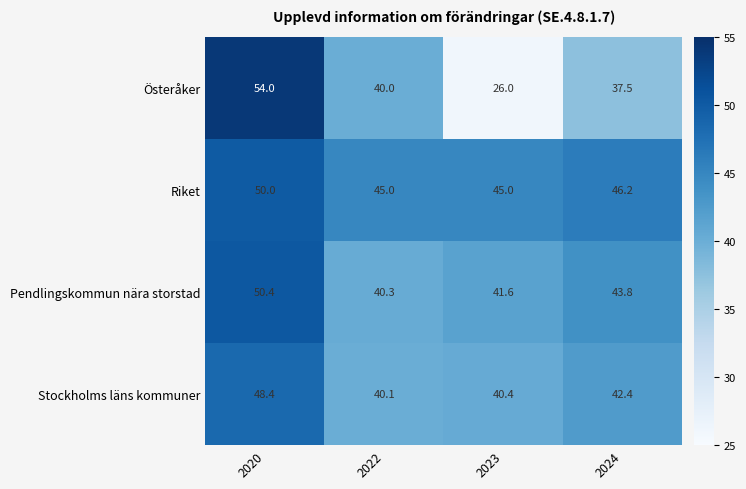

True or false: Riket has a value of 50.0 at 2020.

True